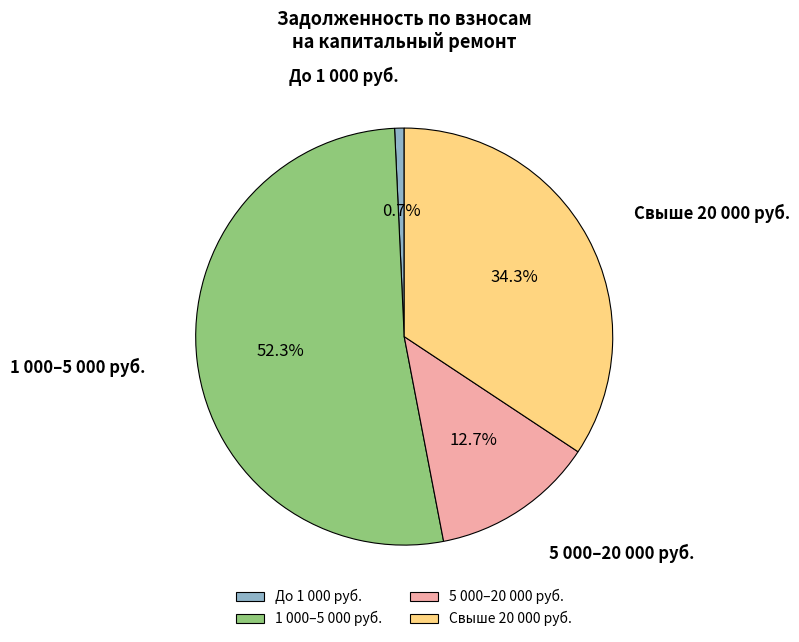

Does any single category account for the majority?

Yes